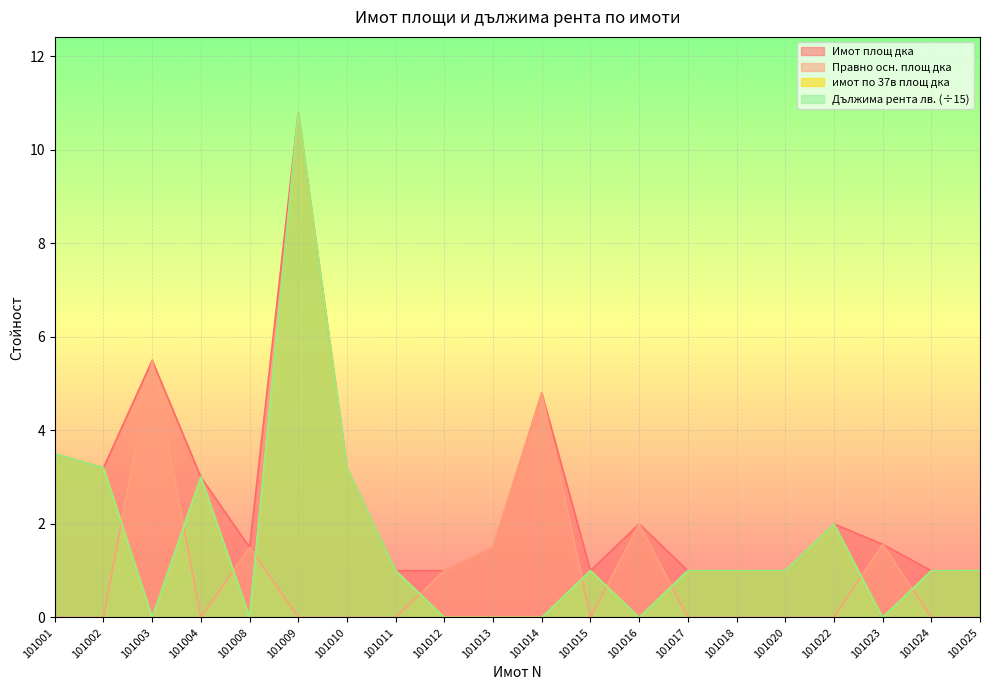

At which category does the chart reach its peak across all series?

101009